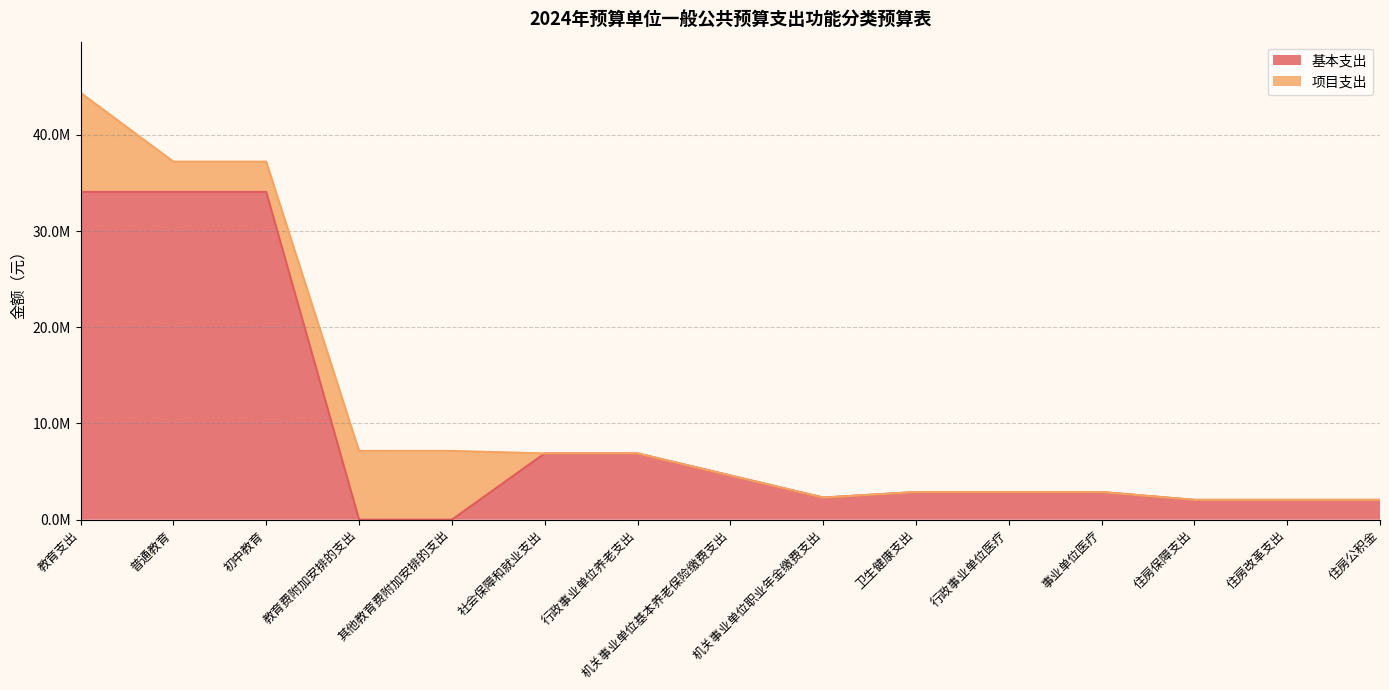

At which category does the data reach its first local valley?

机关事业单位职业年金缴费支出